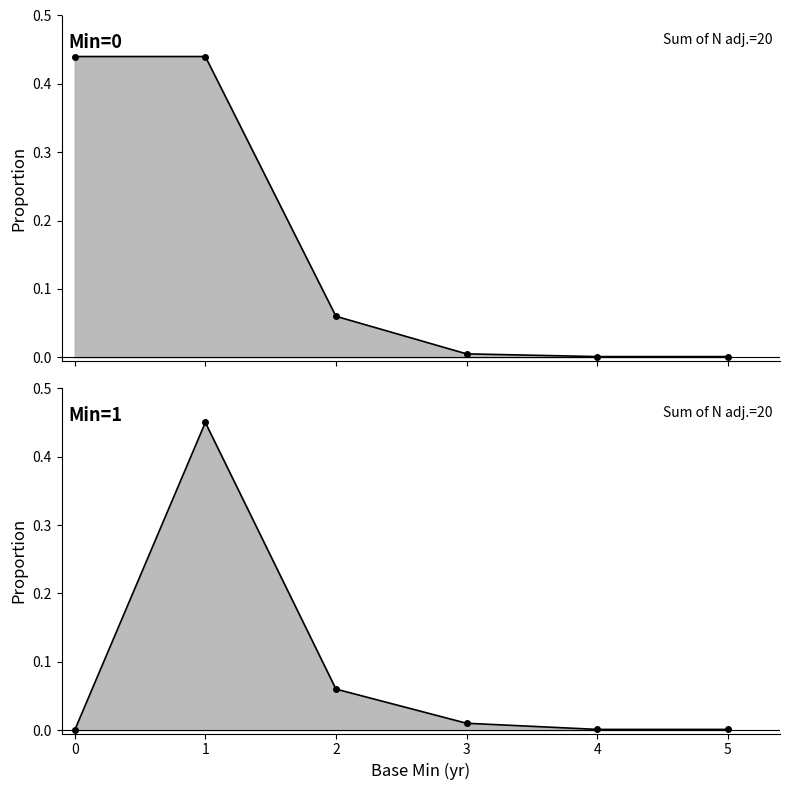

True or false: Min=0 and Min=1 intersect in this chart.

True